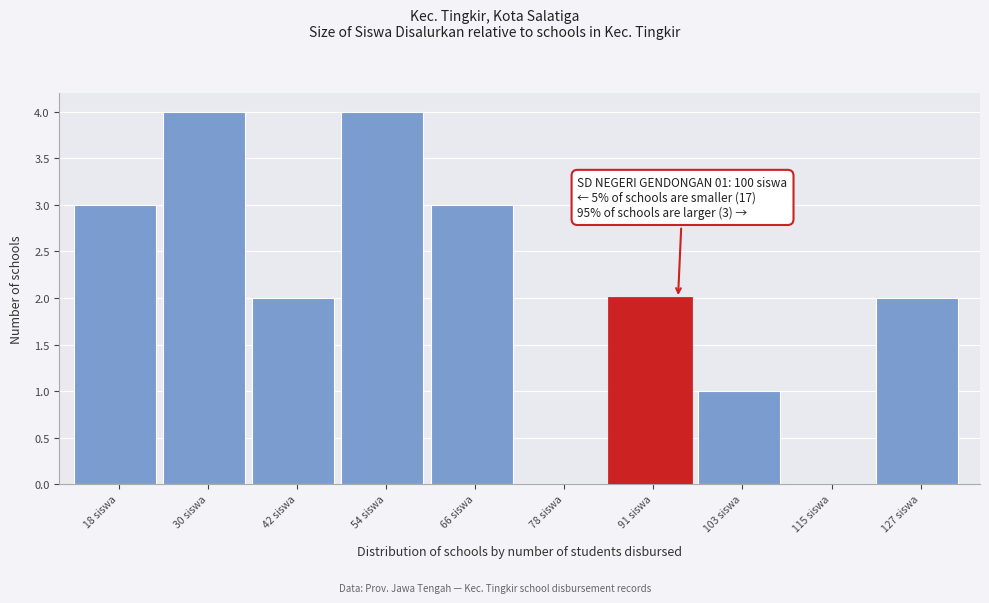

Reading left to right, extract all data points from this chart.

18 siswa=3	30 siswa=4	42 siswa=2	54 siswa=4	66 siswa=3	78 siswa=0	91 siswa=2	103 siswa=1	115 siswa=0	127 siswa=2